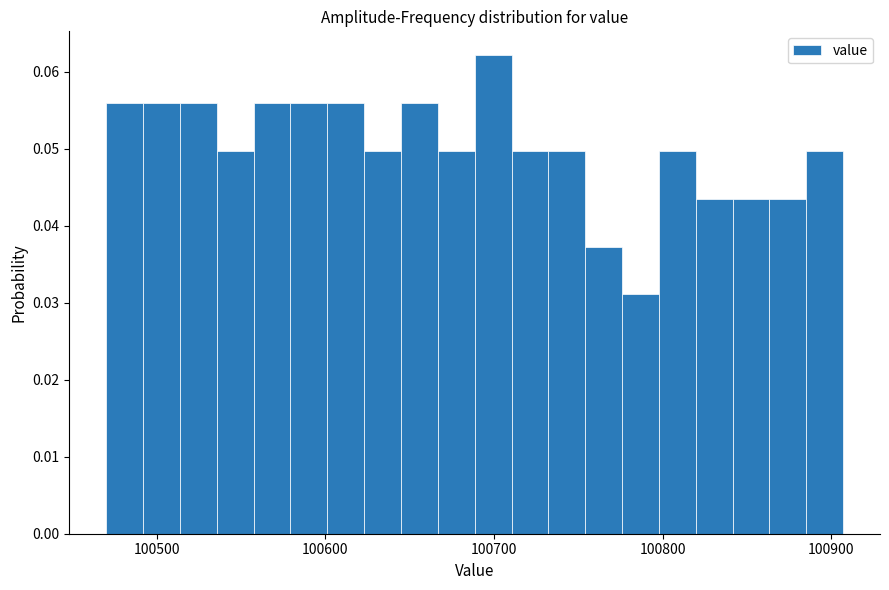

Read against the x-axis, roughly where is the centre of the tallest bar?

100700